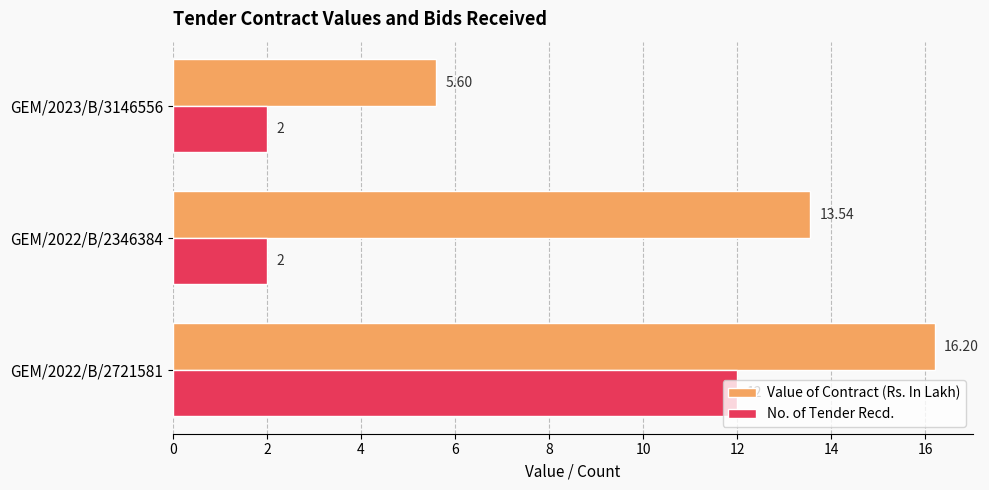

At which category is the sum across all series the highest?

GEM/2022/B/2721581